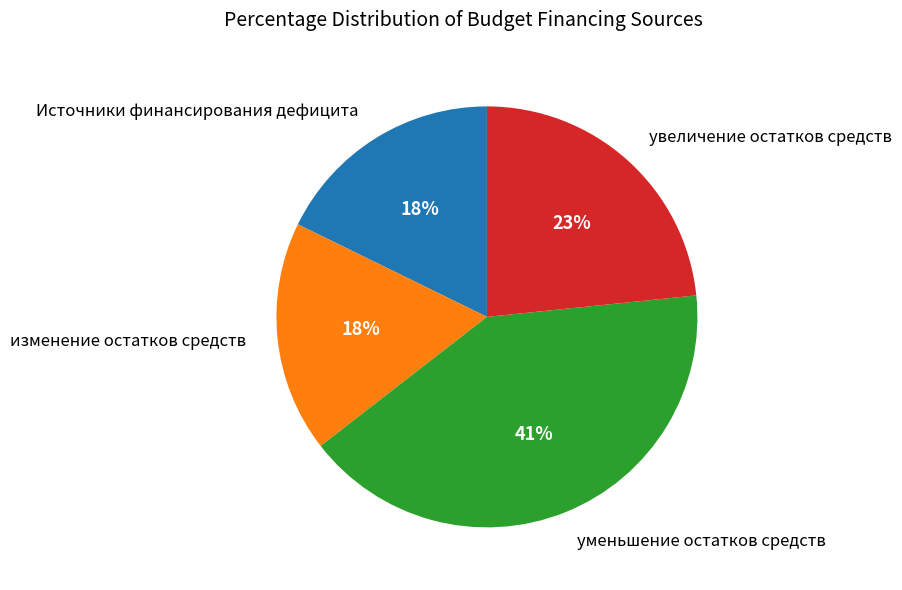

True or false: увеличение остатков средств accounts for 23% of the total.

True